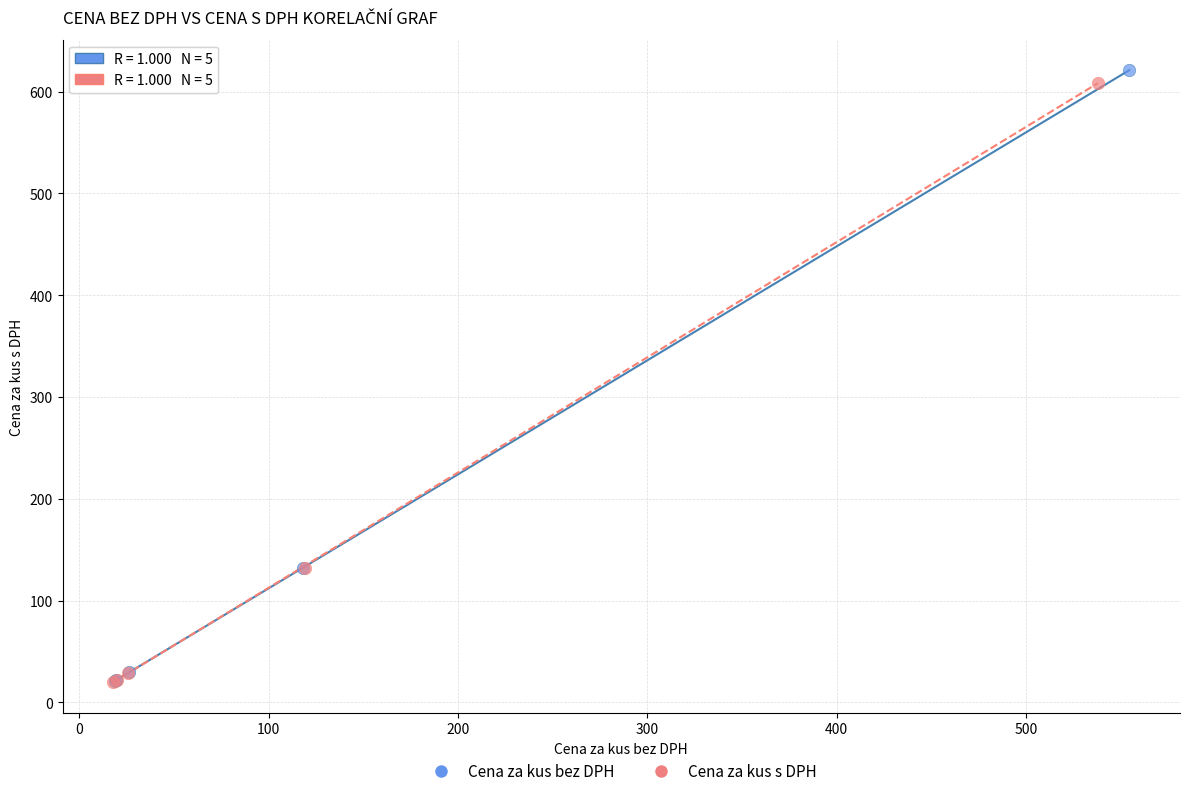

Which series has the largest Y range (max minus min)?

Cena za kus bez DPH